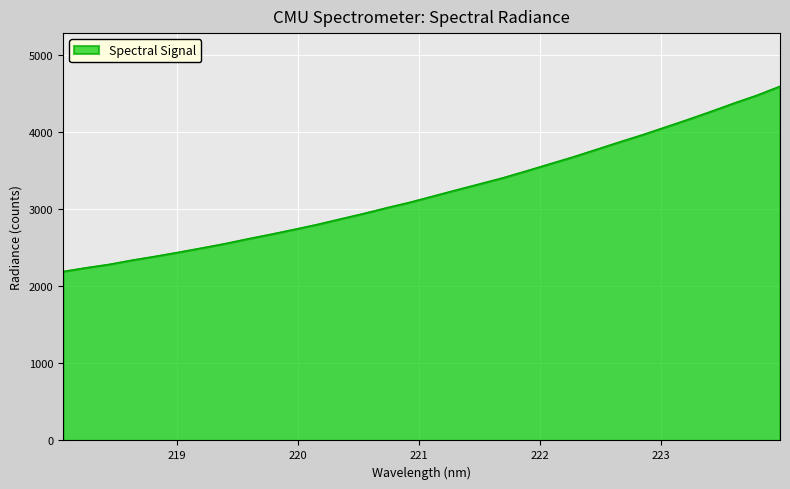

Count the number of categories in the chart.

32